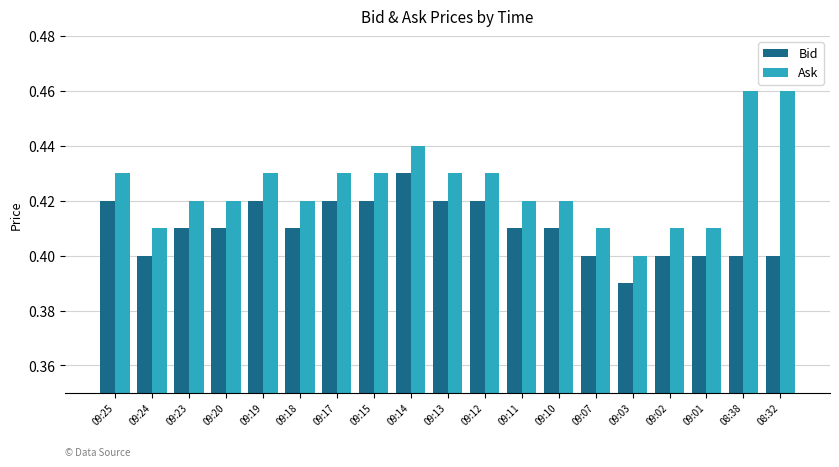

Where is Ask nearest to the value 0?

09:03